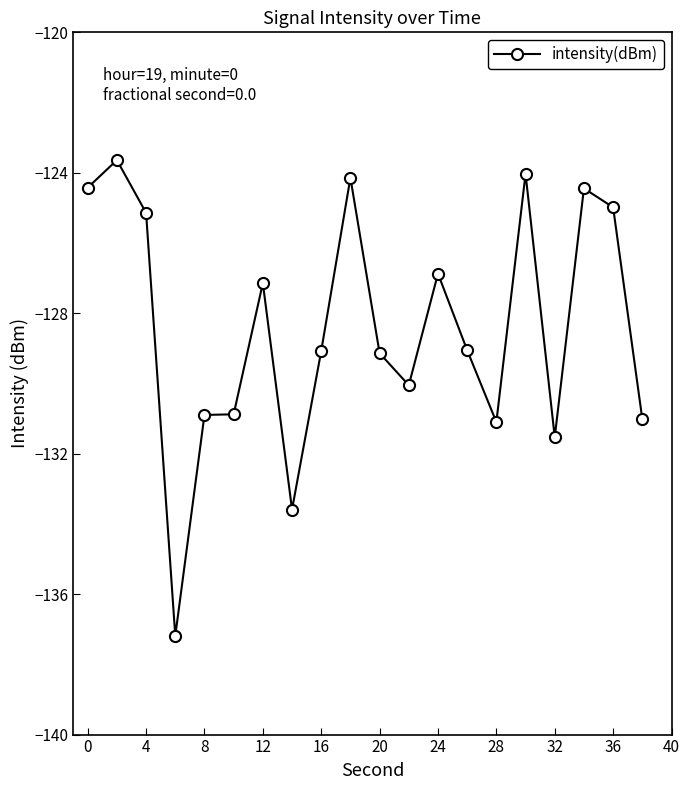

Reading left to right, list all the values displayed in this chart.

-124.4	-123.6	-125.1	-137.2	-130.9	-130.9	-127.1	-133.6	-129.1	-124.1	-129.1	-130.1	-126.9	-129.1	-131.1	-124.0	-131.5	-124.4	-125.0	-131.0